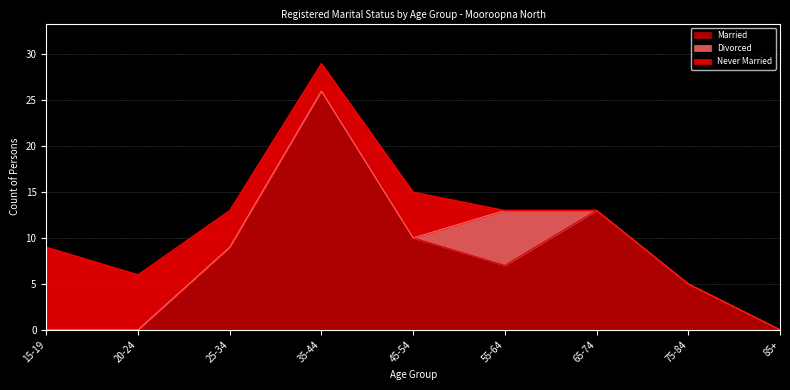

List the labels in order of Never Married value, largest first.

15-19, 20-24, 45-54, 25-34, 35-44, 55-64, 65-74, 75-84, 85+